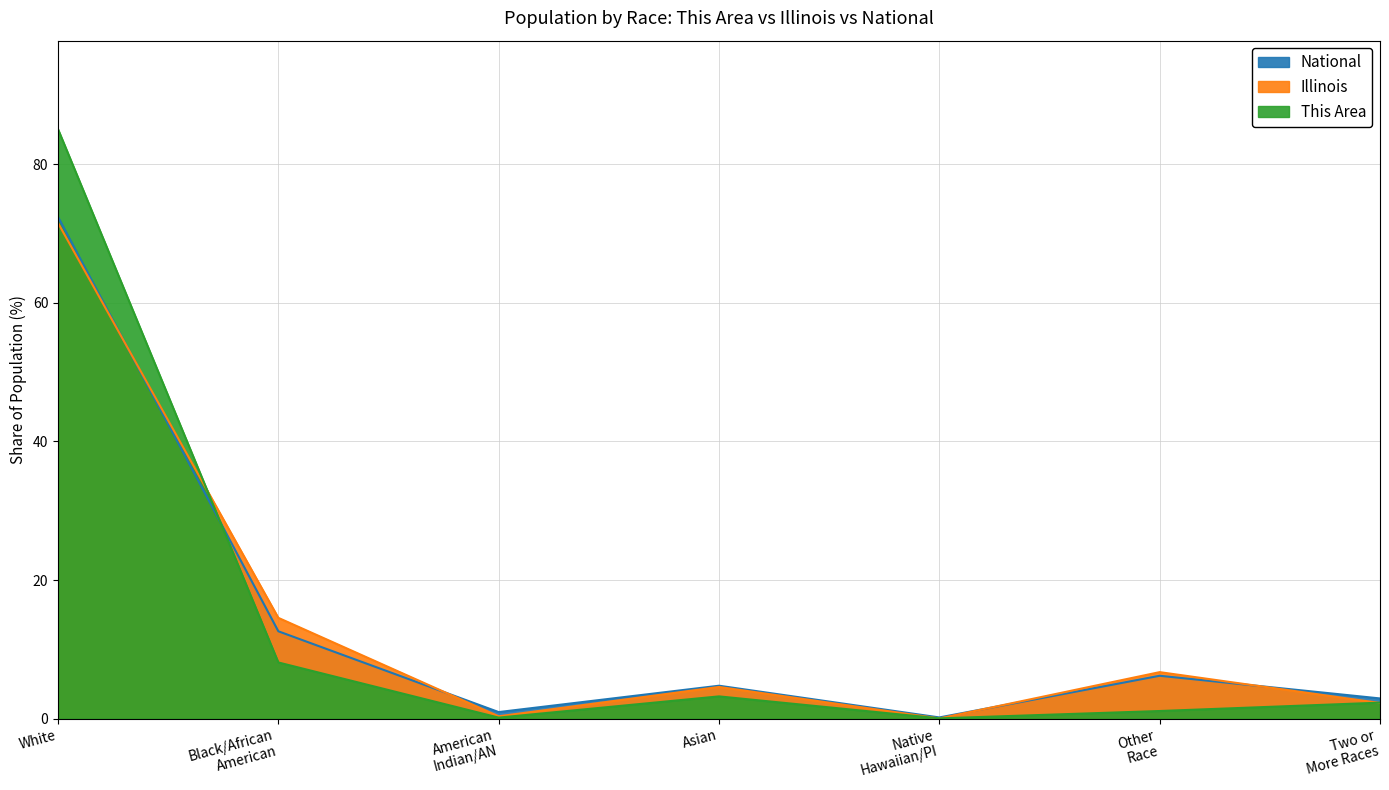

Between which two adjacent categories do National and Illinois first intersect?

White and Black/African American